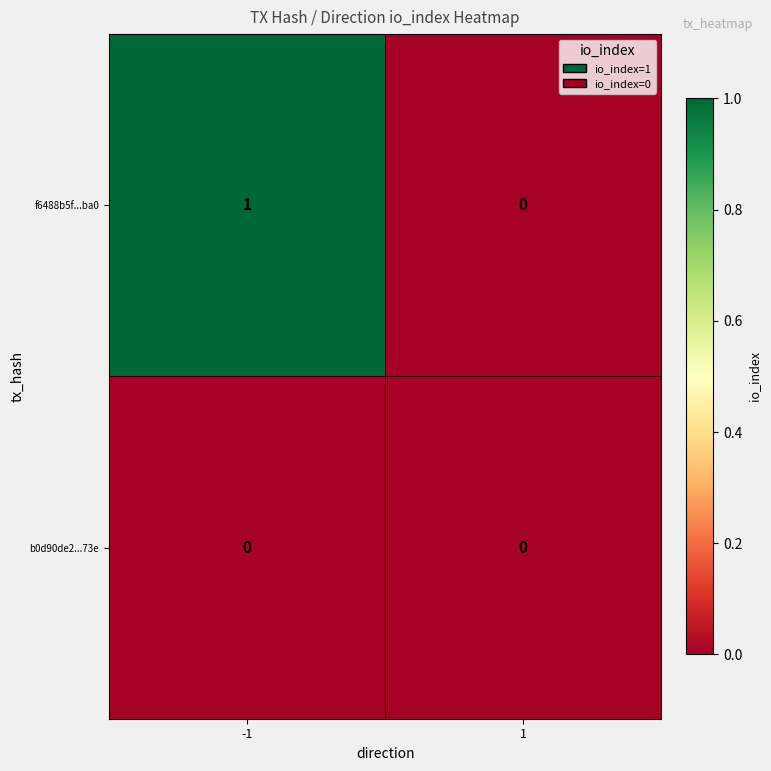

What is the total value across all series at -1?

1